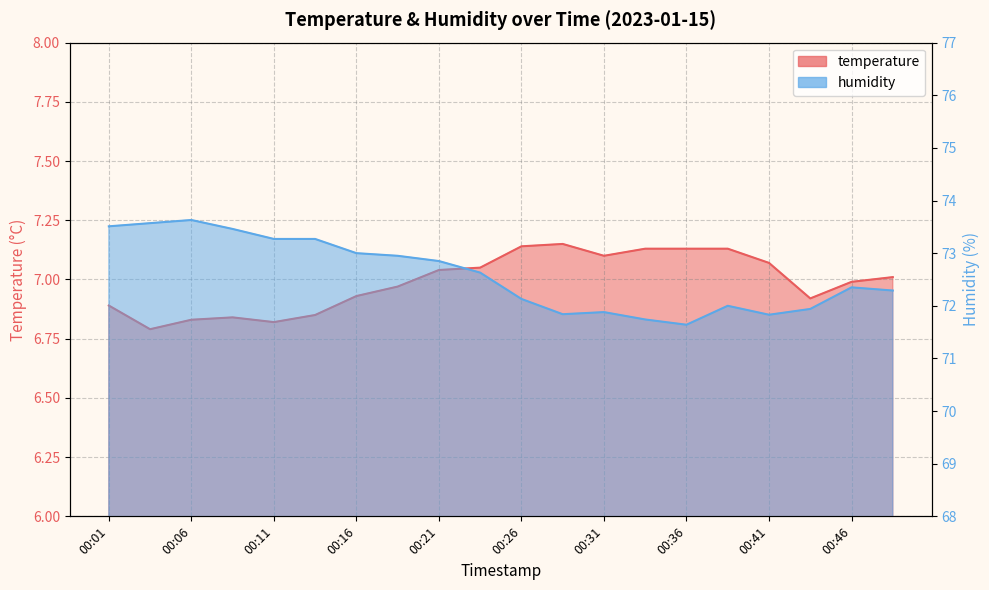

Count the number of data series in this chart.

2